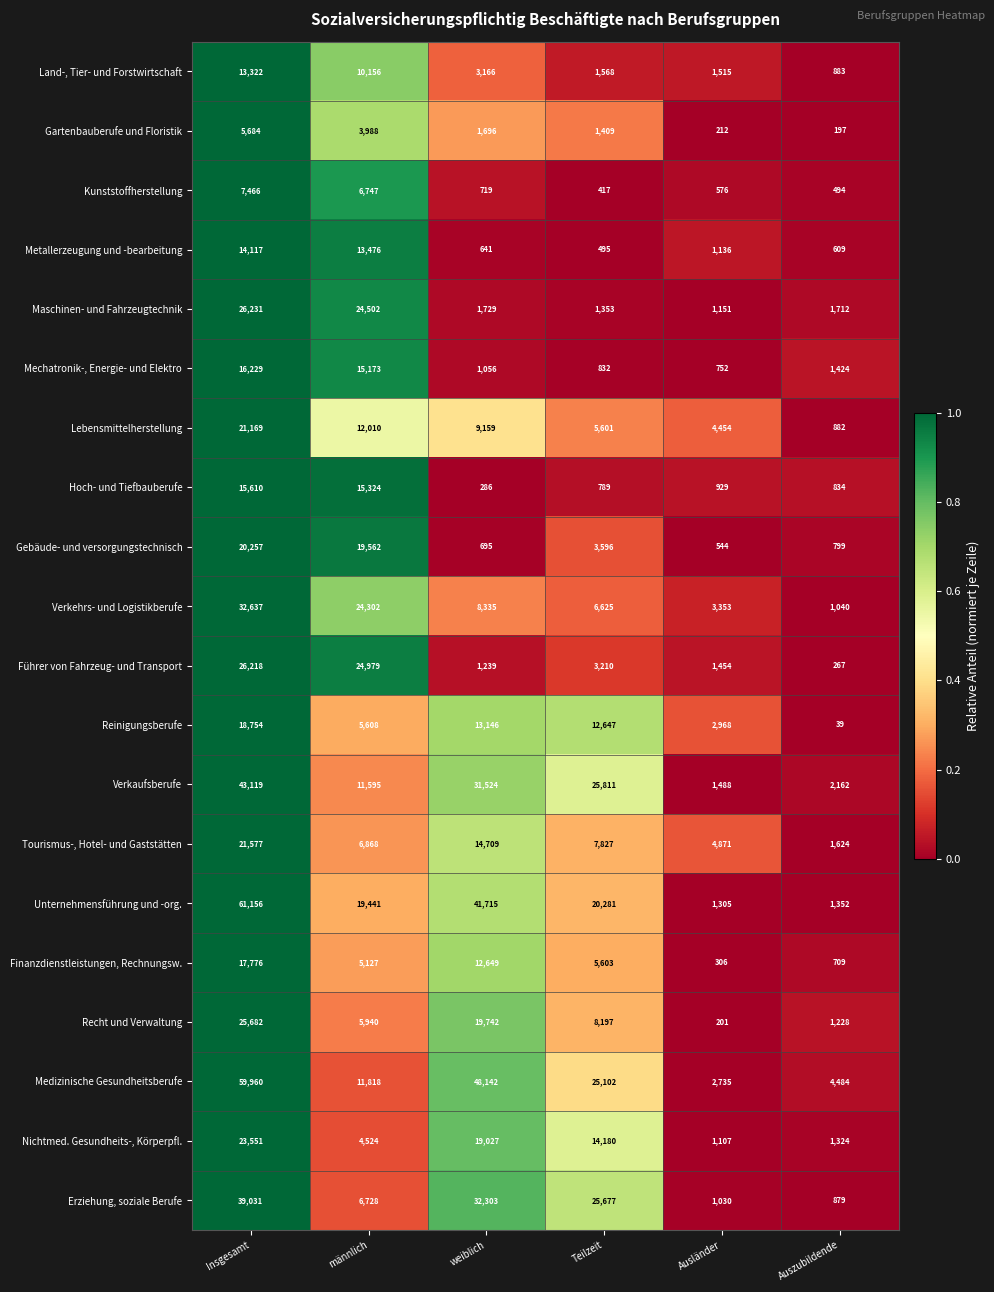

The Führer von Fahrzeug- und Transport series shows 639 at weiblich. True or false?

False